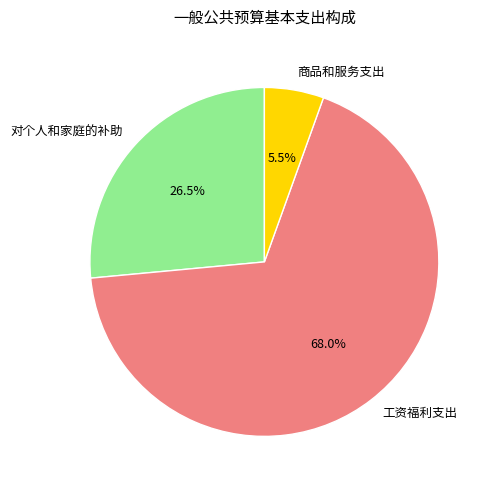

To the nearest percent, what is the combined percentage of 对个人和家庭的补助 and 商品和服务支出?

32%